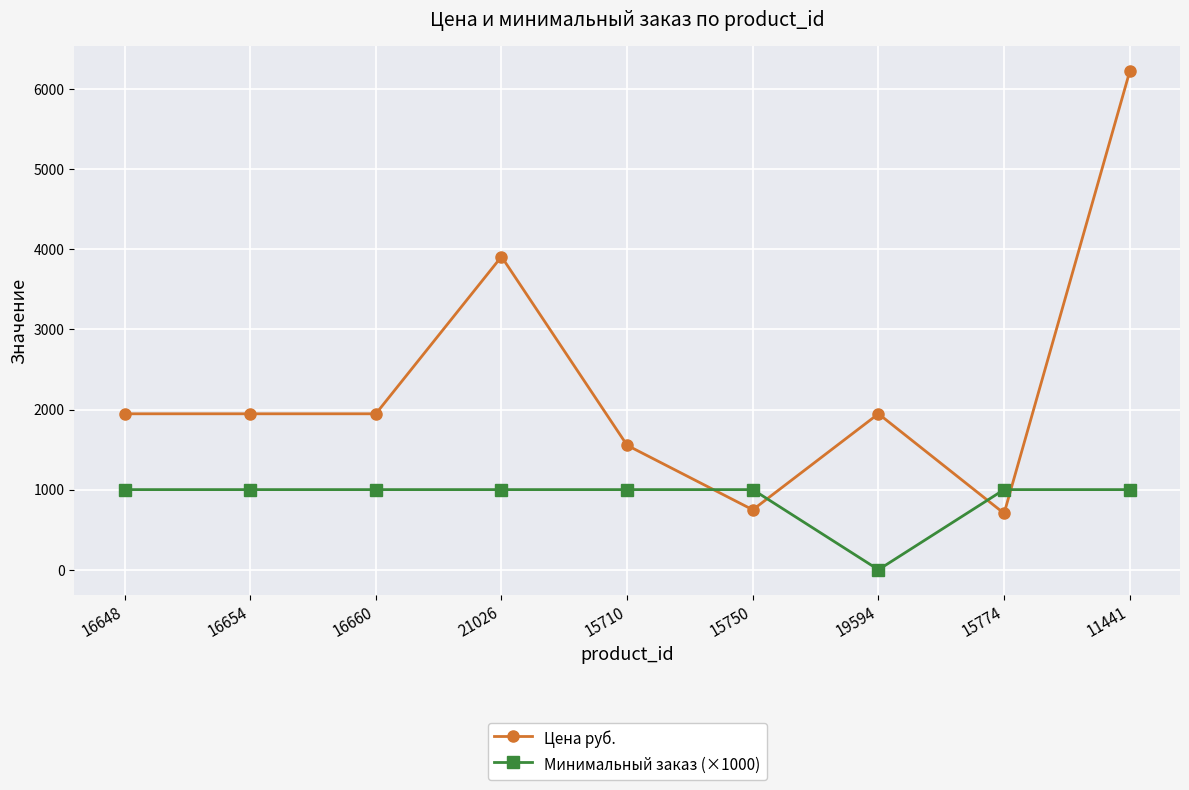

List the series in order of their peak value, lowest first.

Минимальный заказ (×1000), Цена руб.